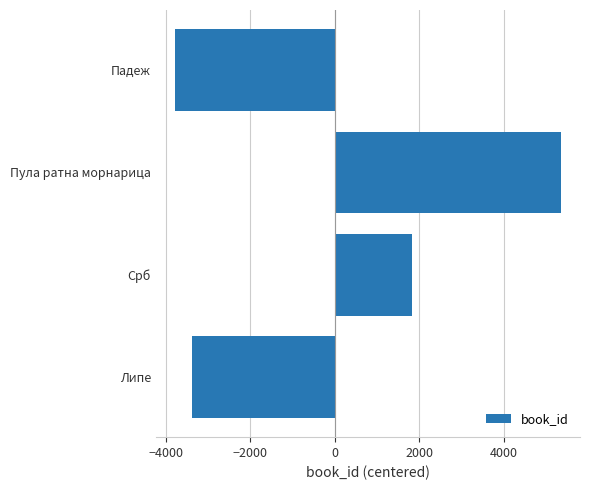

What is the smallest value displayed?

-3776.2